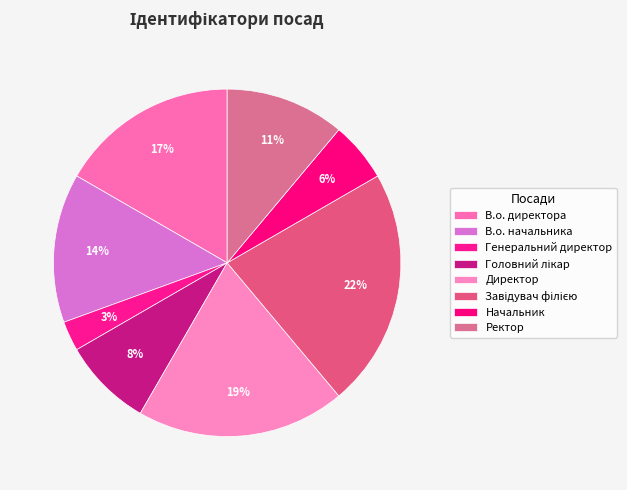

How many slices are in this pie chart?

8